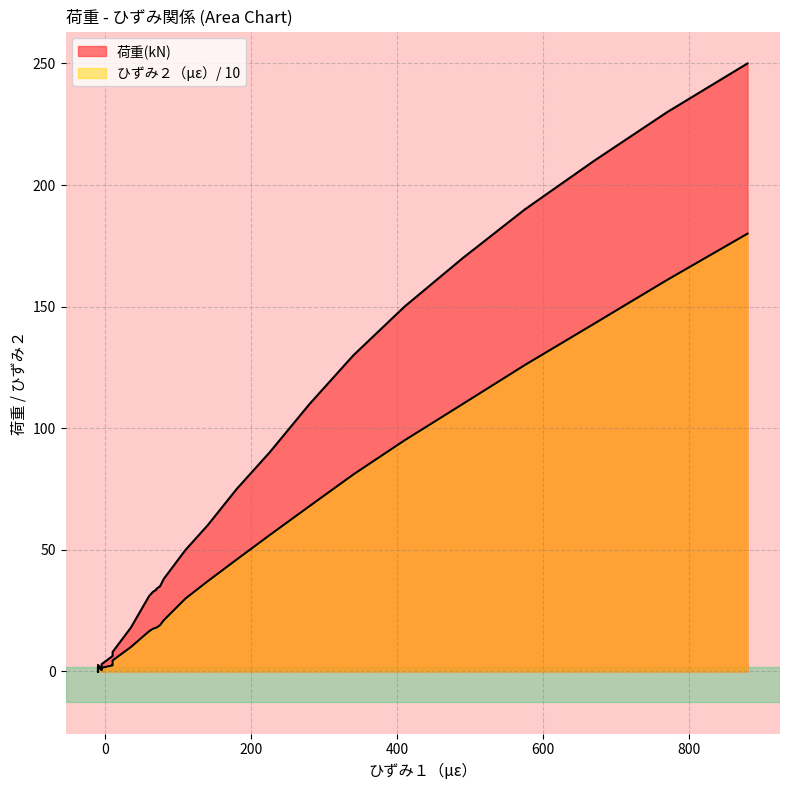

How many series are shown in this chart?

2